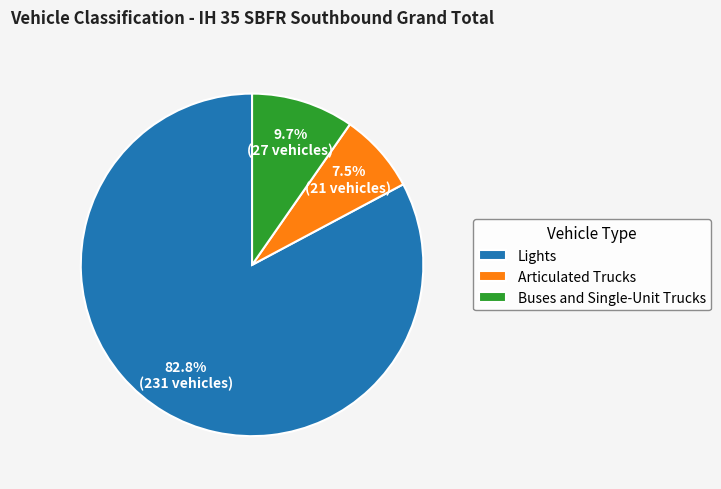

Is it true that Lights is 78% of the pie?

False